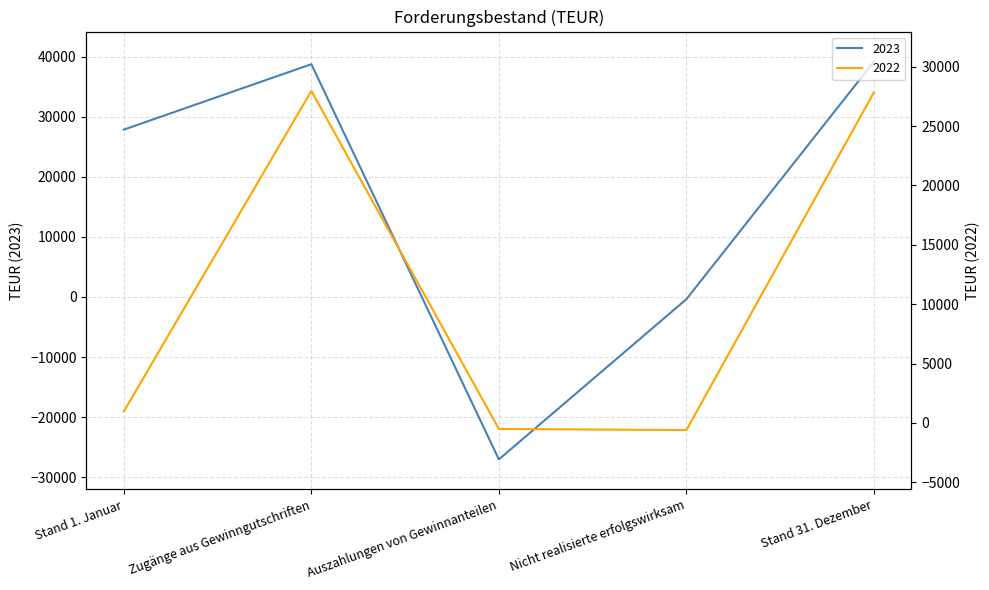

Which category has the highest value in the 2022 series?

Zugänge aus Gewinngutschriften